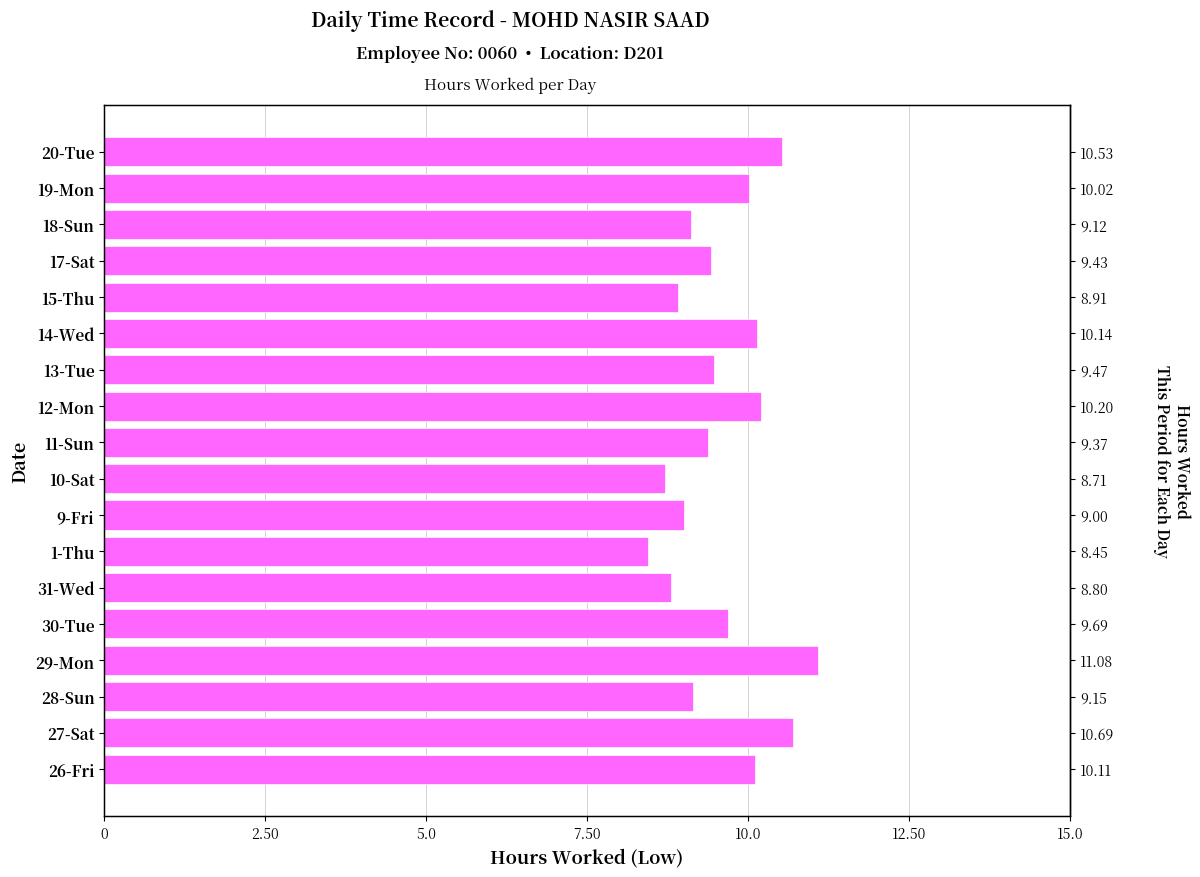

What is the ratio of the value at 18-Sun to the value at 11-Sun?

1.0